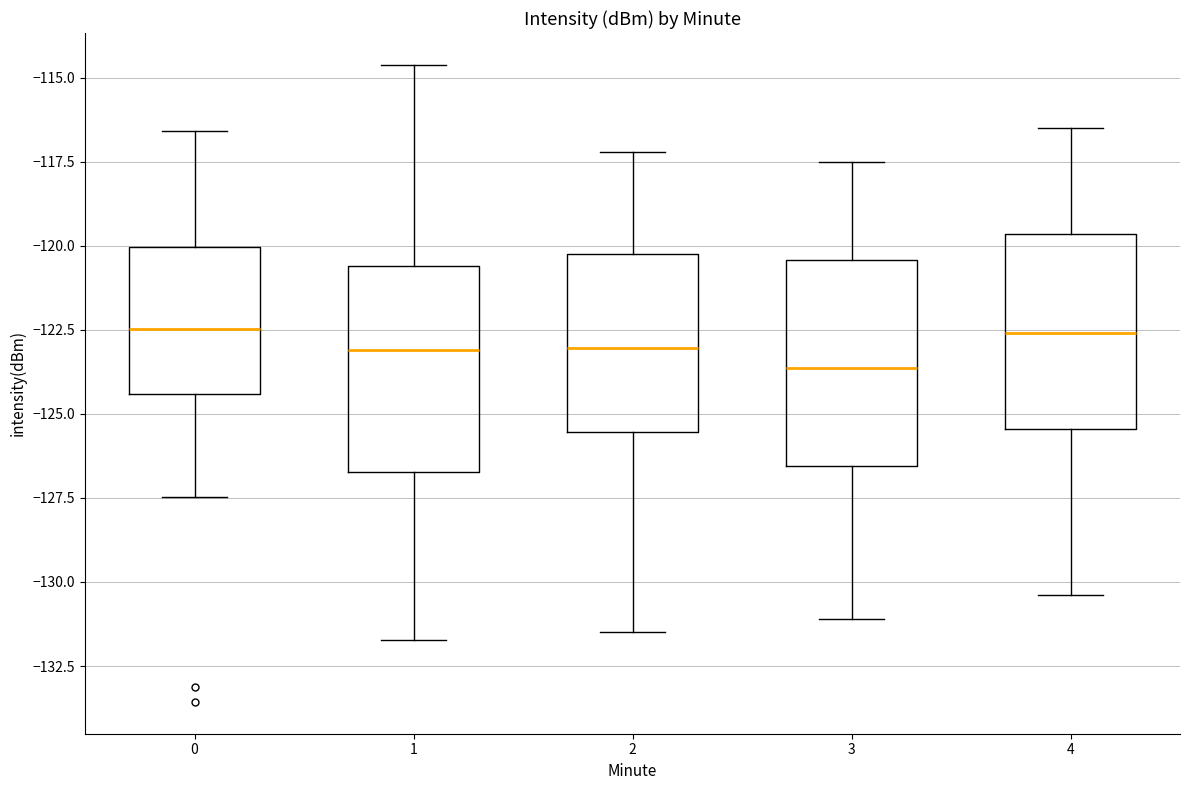

Reading left to right, read every box against the y-axis: the position of its median line, the range the box covers, and the ends of its whiskers. The values are not printed on the chart, so give them approximately, as read against the axis.

0: median -122.5, box -124.5 to -120.0, whiskers -127.5 to -116.5
1: median -123.0, box -126.5 to -120.5, whiskers -131.5 to -114.5
2: median -123.0, box -125.5 to -120.0, whiskers -131.5 to -117.0
3: median -123.5, box -126.5 to -120.5, whiskers -131.0 to -117.5
4: median -122.5, box -125.5 to -119.5, whiskers -130.5 to -116.5